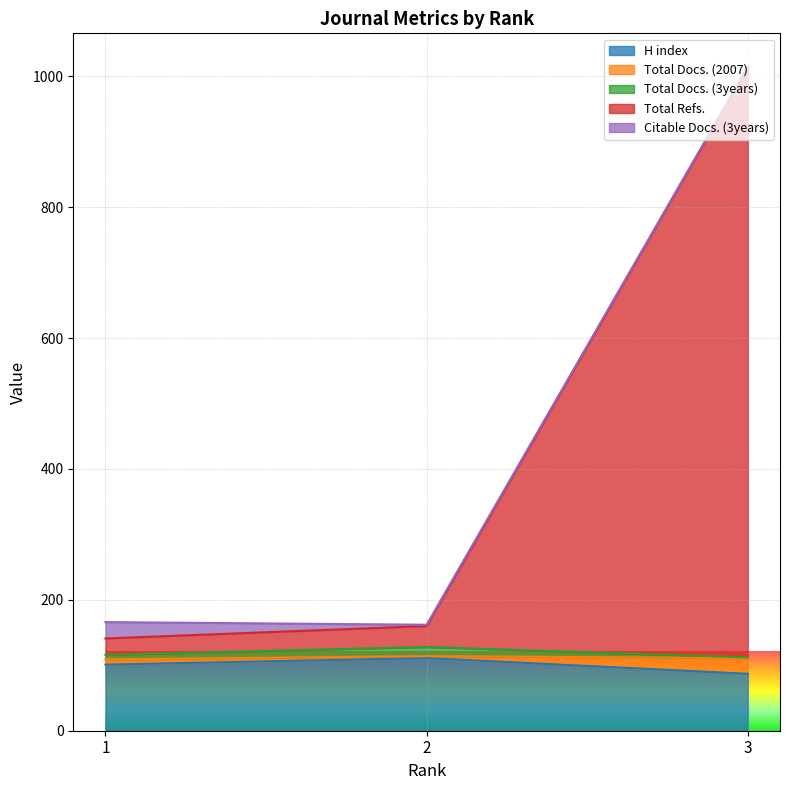

What is the sum of the Total Refs. values at 1 and 3?

927